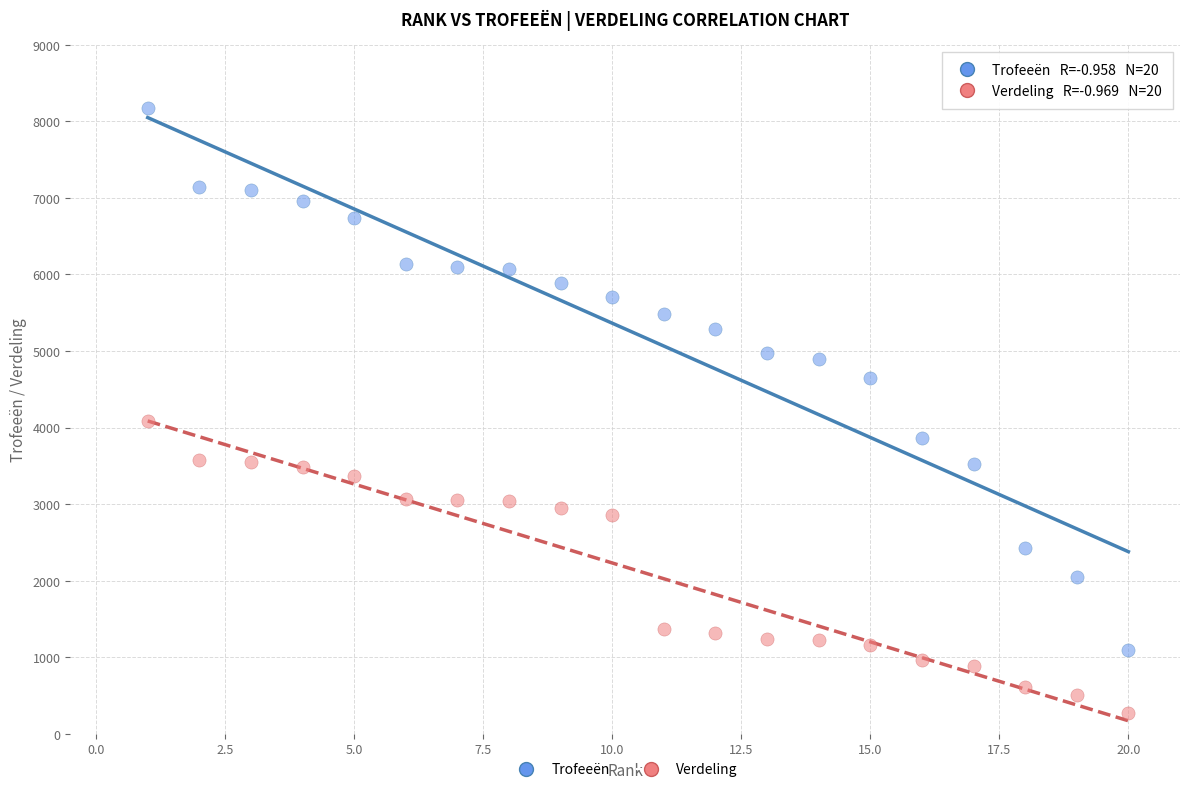

Across all data points, what is the range of Y values (max minus min)?

7896